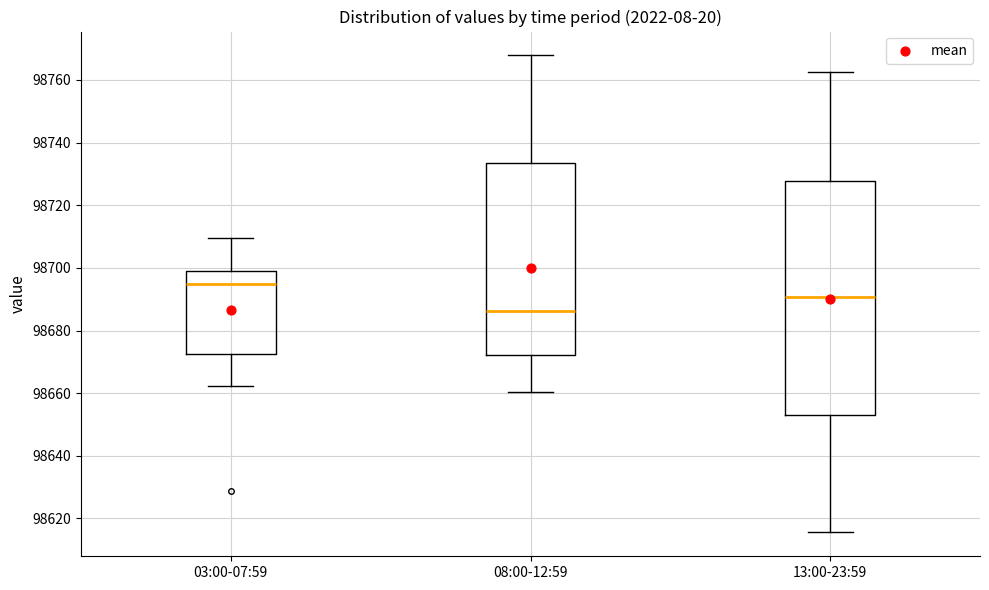

Which box is the tallest, from its lower edge to its upper edge?

13:00-23:59